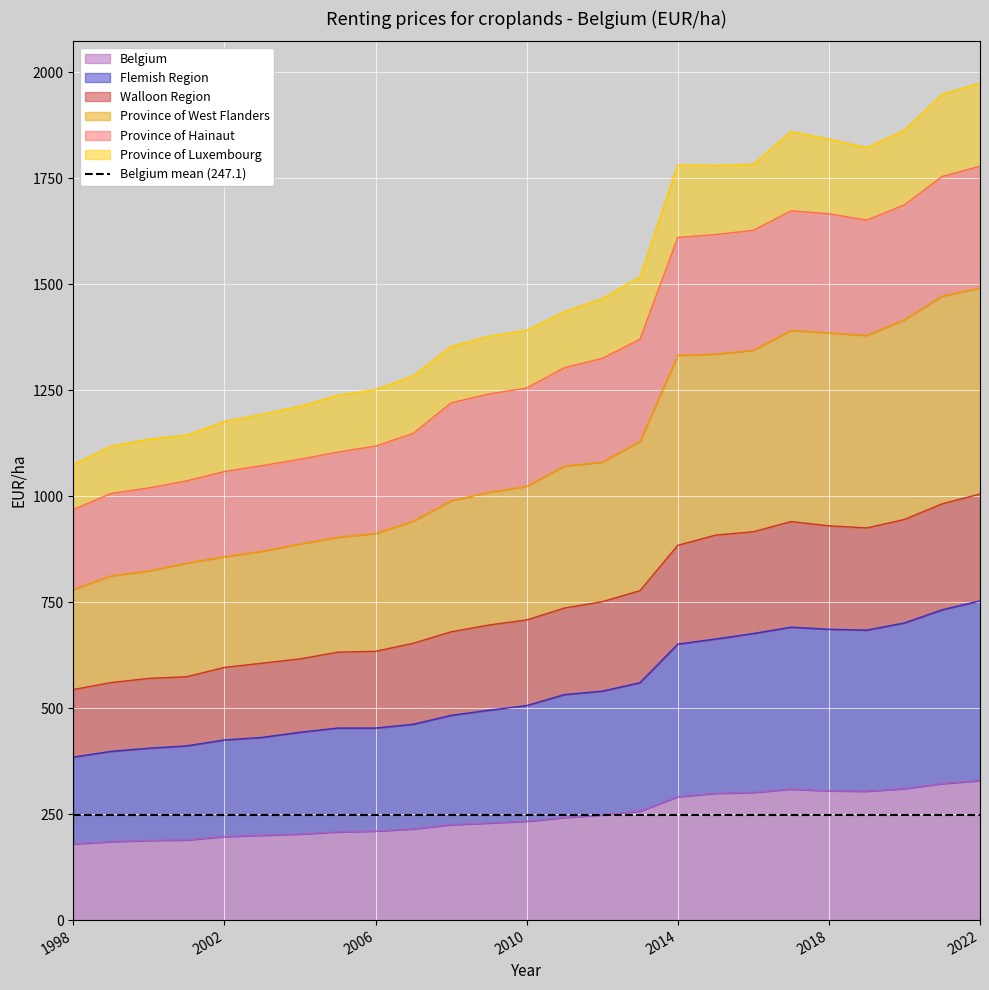

How many values in the Flemish Region series exceed 506?

12